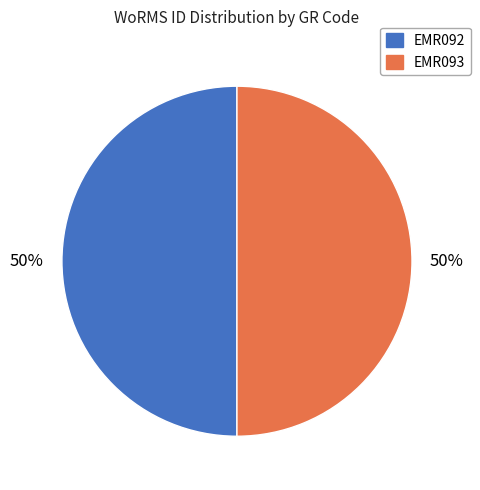

True or false: EMR092 accounts for 60% of the total.

False